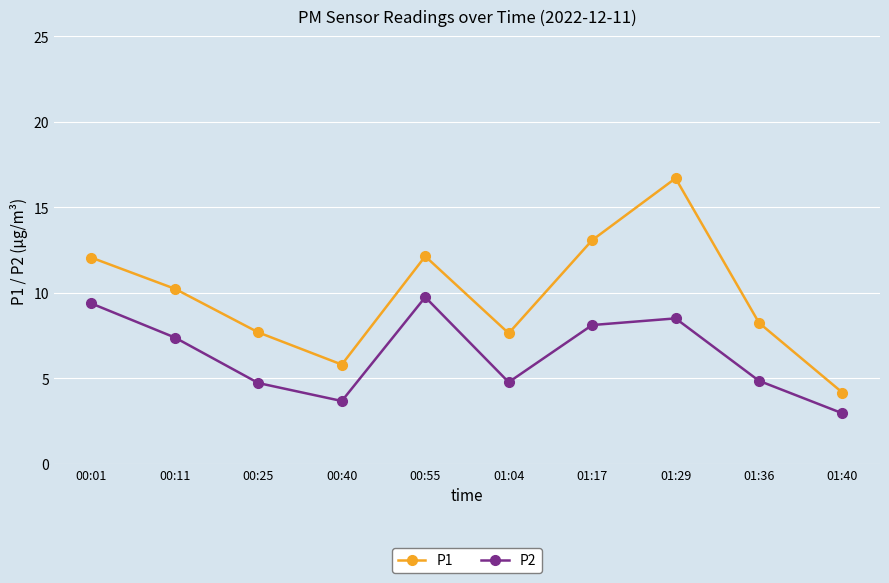

How many lines are shown in the chart?

2